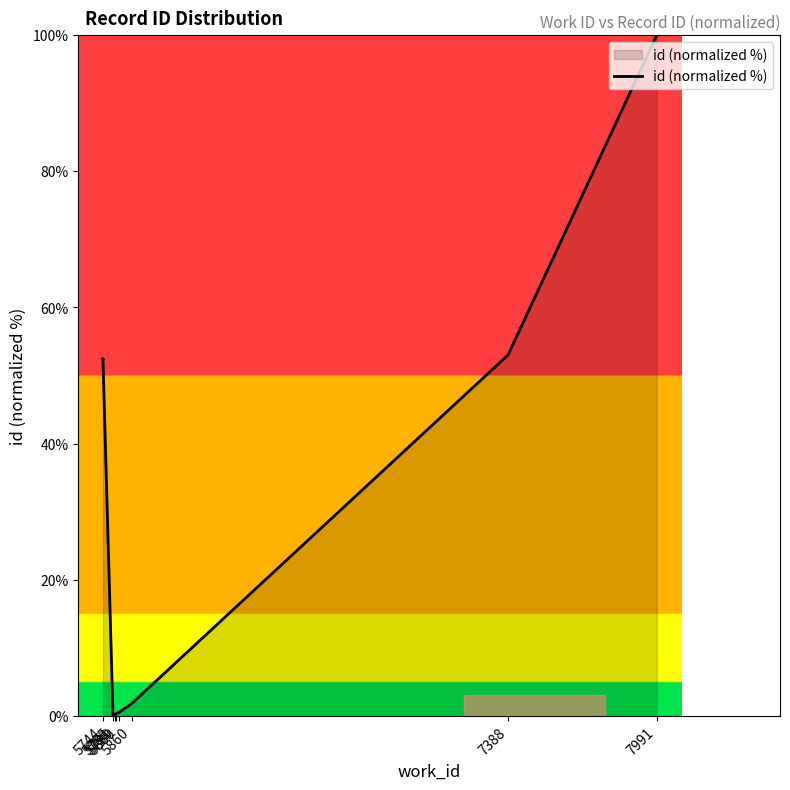

What is the change in value from 5799 to 7991?

+99.6